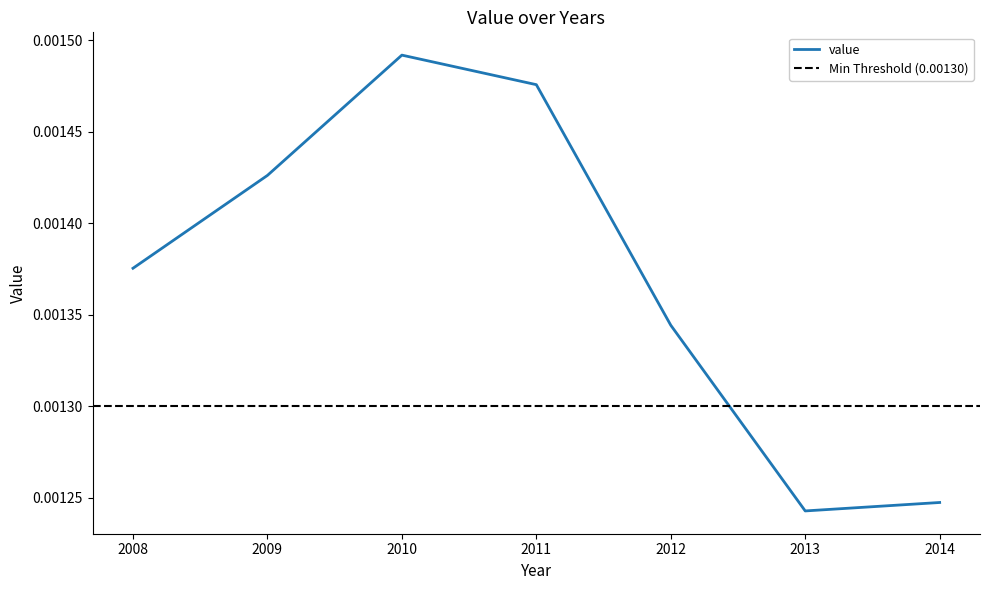

List the labels in order of value, smallest first.

2013, 2014, 2012, 2008, 2009, 2011, 2010